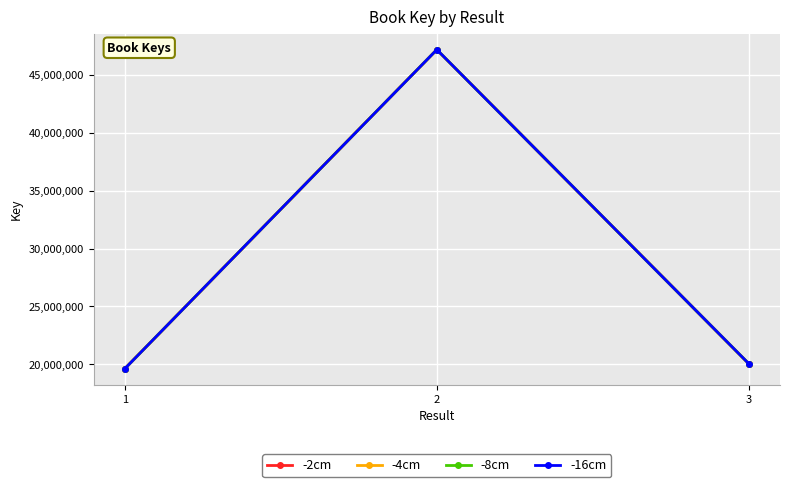

Is this an area chart (filled region under the line)?

No